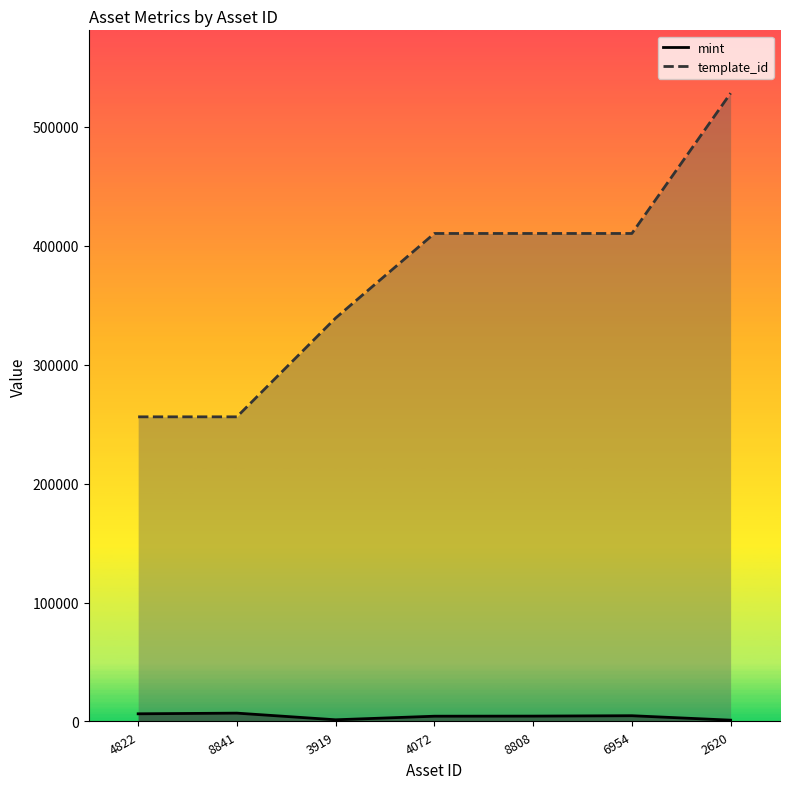

What is the difference between the maximum and minimum values in the mint series?

5910